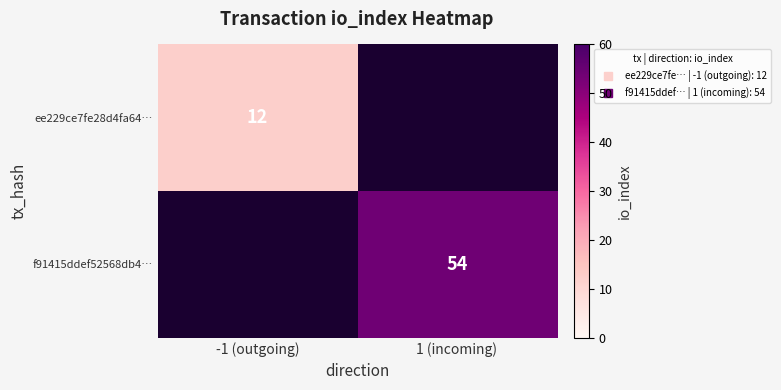

Count the f91415ddef52568db4… values in the range 0 to 54.

2